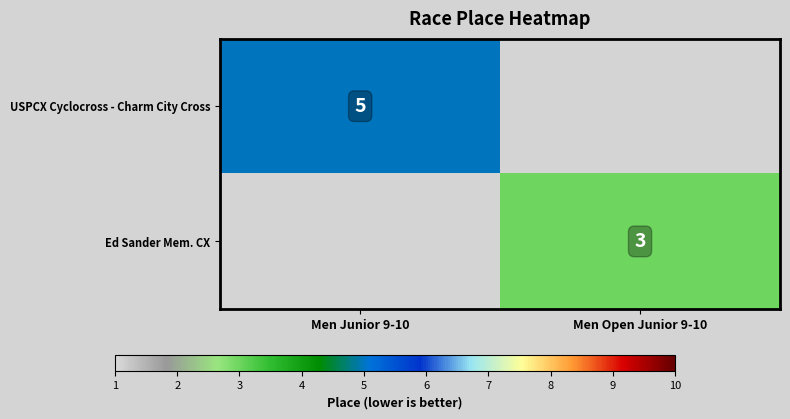

The value of USPCX Cyclocross - Charm City Cross at Men Junior 9-10 is 3. True or false?

False